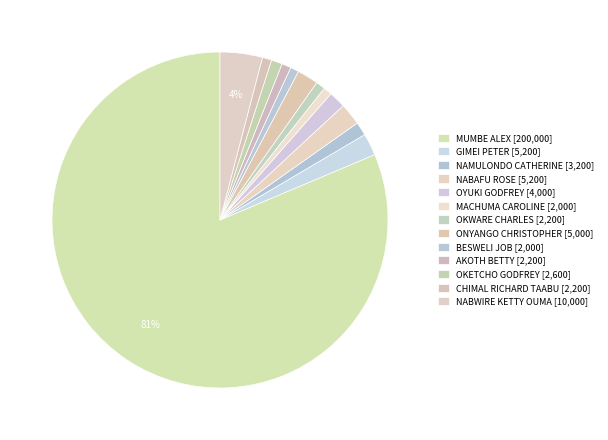

How many slices are in this pie chart?

13